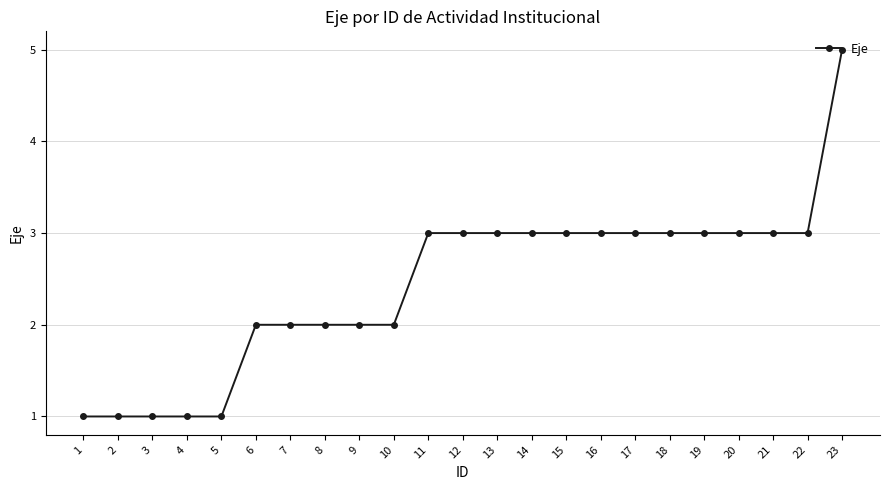

What value does the data have at 17?

3